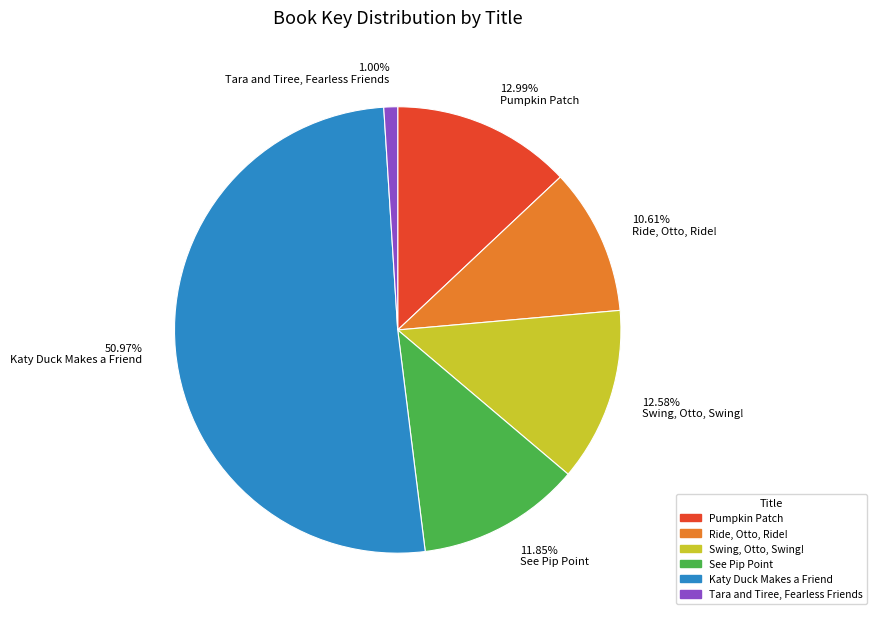

Is there a majority slice in this chart?

Yes